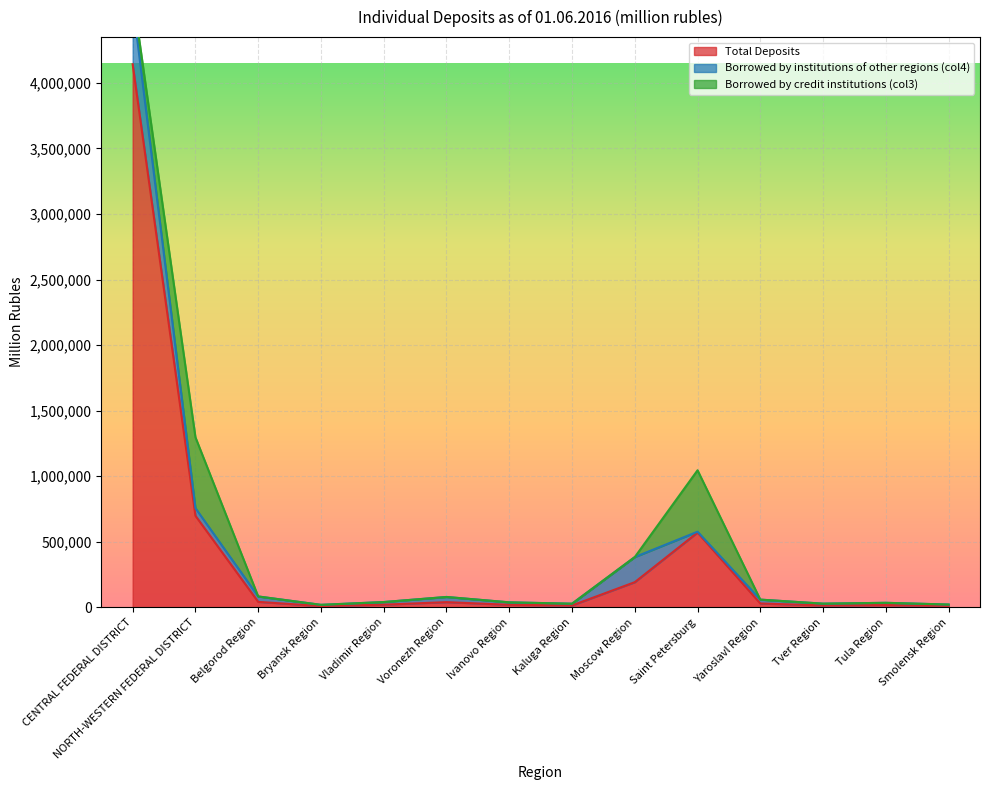

At which label is Total Deposits closest to 2075445?

NORTH-WESTERN FEDERAL DISTRICT